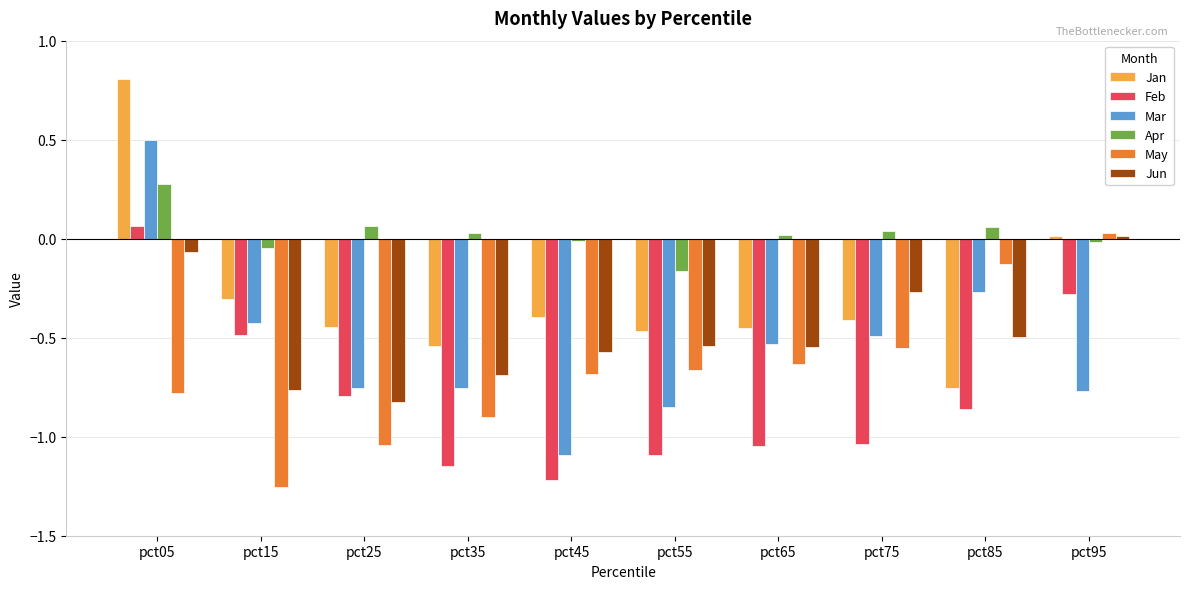

At which category is the sum across all series the highest?

pct05